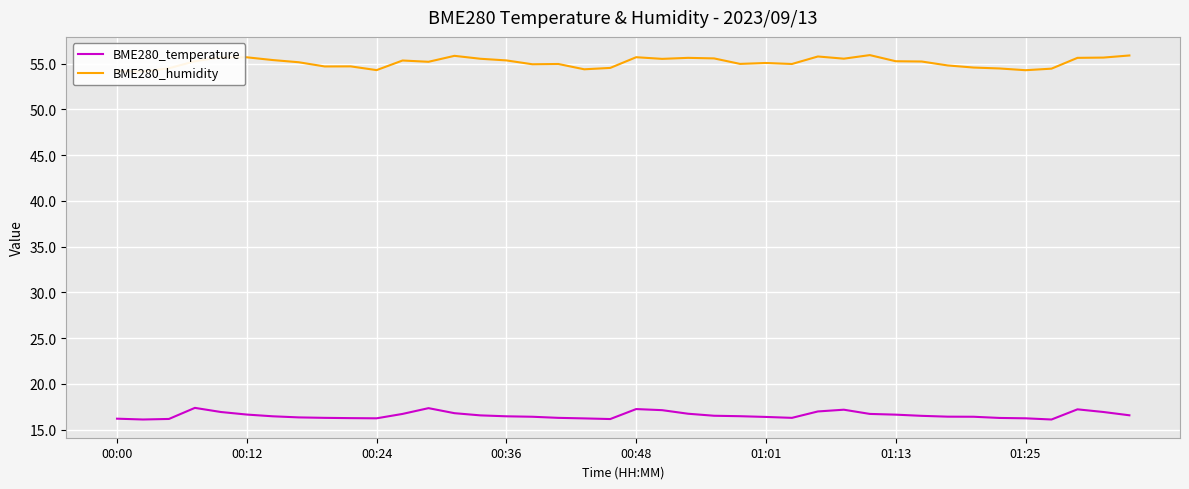

The BME280_temperature series shows 16.5 at 00:36. True or false?

True